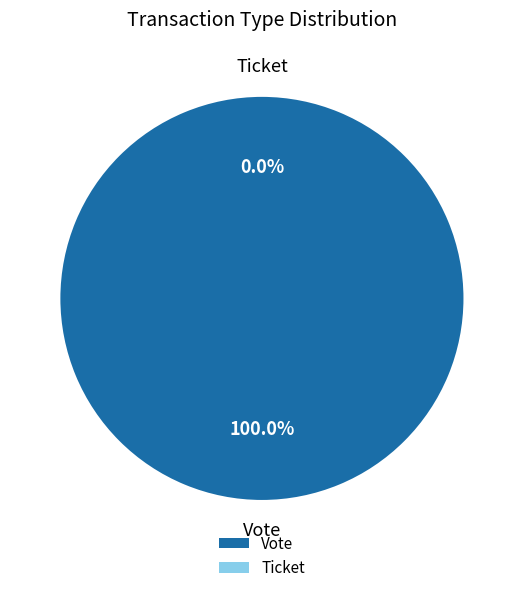

Count the number of slices in the pie.

2